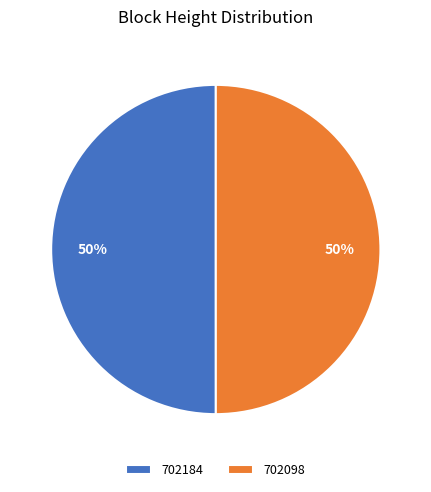

Approximately how many times larger is the value at 702184 compared to 702098?

1.0